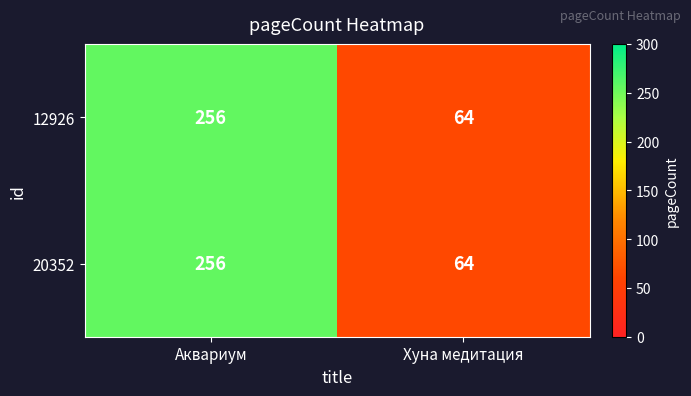

List the labels in order of 12926 value, smallest first.

Хуна медитация, Аквариум